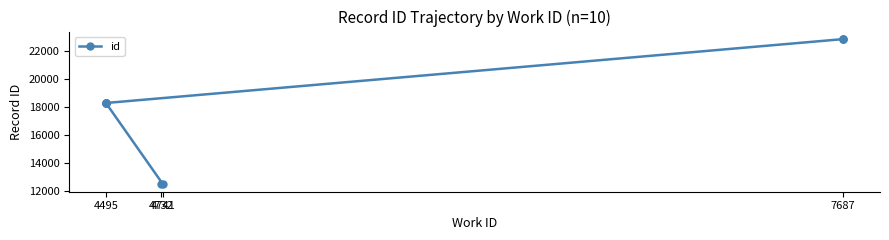

What is the ratio of the value at 4495 to the value at 7687?

0.8